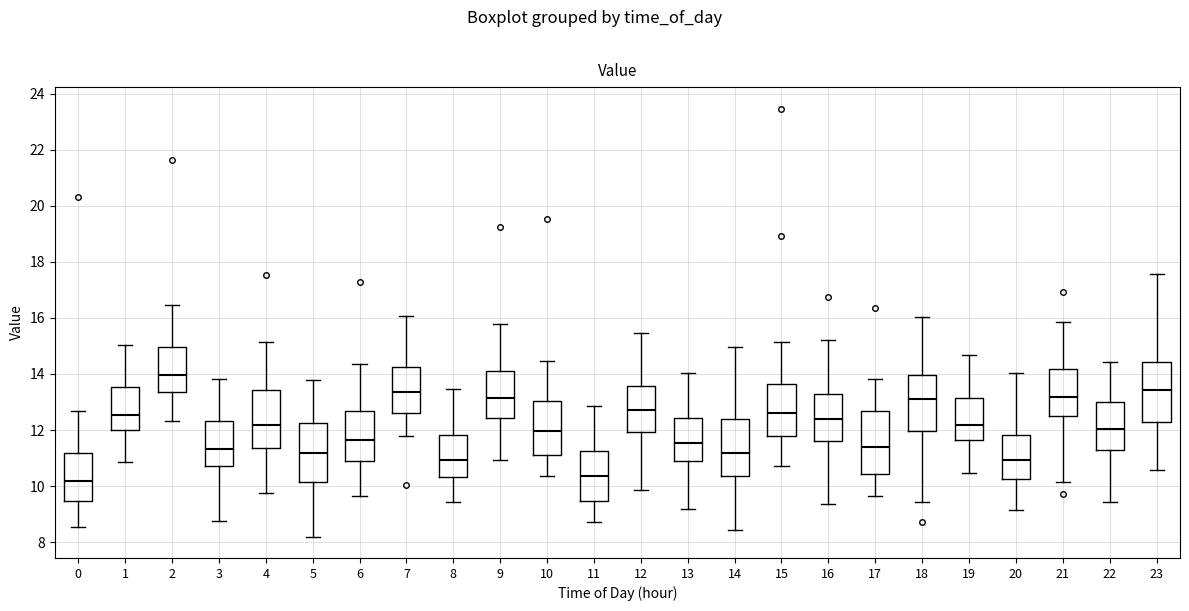

Reading left to right, read every box against the y-axis: the position of its median line, the range the box covers, and the ends of its whiskers. The values are not printed on the chart, so give them approximately, as read against the axis.

0: median 10.2, box 9.4 to 11.2, whiskers 8.6 to 12.6
1: median 12.6, box 12.0 to 13.6, whiskers 10.8 to 15.0
2: median 14.0, box 13.4 to 15.0, whiskers 12.4 to 16.4
3: median 11.4, box 10.8 to 12.4, whiskers 8.8 to 13.8
4: median 12.2, box 11.4 to 13.4, whiskers 9.8 to 15.2
5: median 11.2, box 10.2 to 12.2, whiskers 8.2 to 13.8
6: median 11.6, box 10.8 to 12.6, whiskers 9.6 to 14.4
7: median 13.4, box 12.6 to 14.2, whiskers 11.8 to 16.0
8: median 11.0, box 10.4 to 11.8, whiskers 9.4 to 13.4
9: median 13.2, box 12.4 to 14.0, whiskers 11.0 to 15.8
10: median 12.0, box 11.2 to 13.0, whiskers 10.4 to 14.4
11: median 10.4, box 9.4 to 11.2, whiskers 8.8 to 12.8
12: median 12.8, box 12.0 to 13.6, whiskers 9.8 to 15.4
13: median 11.6, box 11.0 to 12.4, whiskers 9.2 to 14.0
14: median 11.2, box 10.4 to 12.4, whiskers 8.4 to 15.0
15: median 12.6, box 11.8 to 13.6, whiskers 10.8 to 15.2
16: median 12.4, box 11.6 to 13.2, whiskers 9.4 to 15.2
17: median 11.4, box 10.4 to 12.6, whiskers 9.6 to 13.8
18: median 13.2, box 12.0 to 14.0, whiskers 9.4 to 16.0
19: median 12.2, box 11.6 to 13.2, whiskers 10.4 to 14.6
20: median 11.0, box 10.2 to 11.8, whiskers 9.2 to 14.0
21: median 13.2, box 12.4 to 14.2, whiskers 10.2 to 15.8
22: median 12.0, box 11.4 to 13.0, whiskers 9.4 to 14.4
23: median 13.4, box 12.2 to 14.4, whiskers 10.6 to 17.6